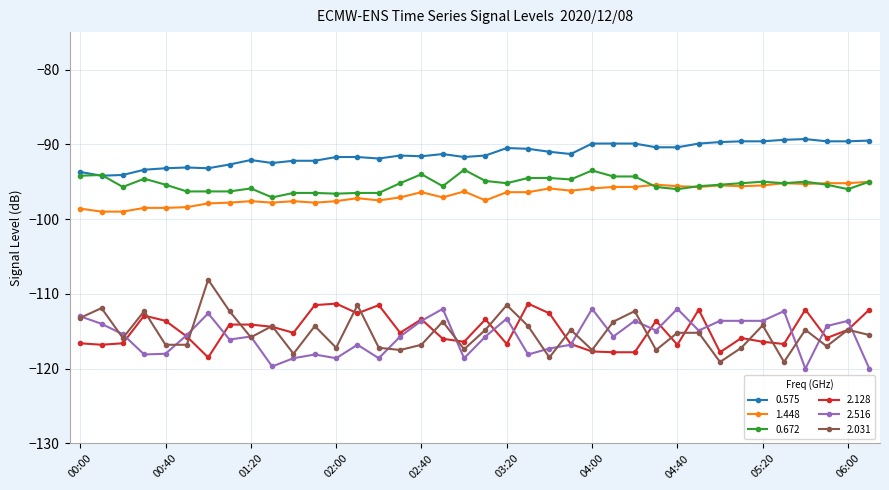

True or false: 0.575 and 2.128 cross at least once.

False